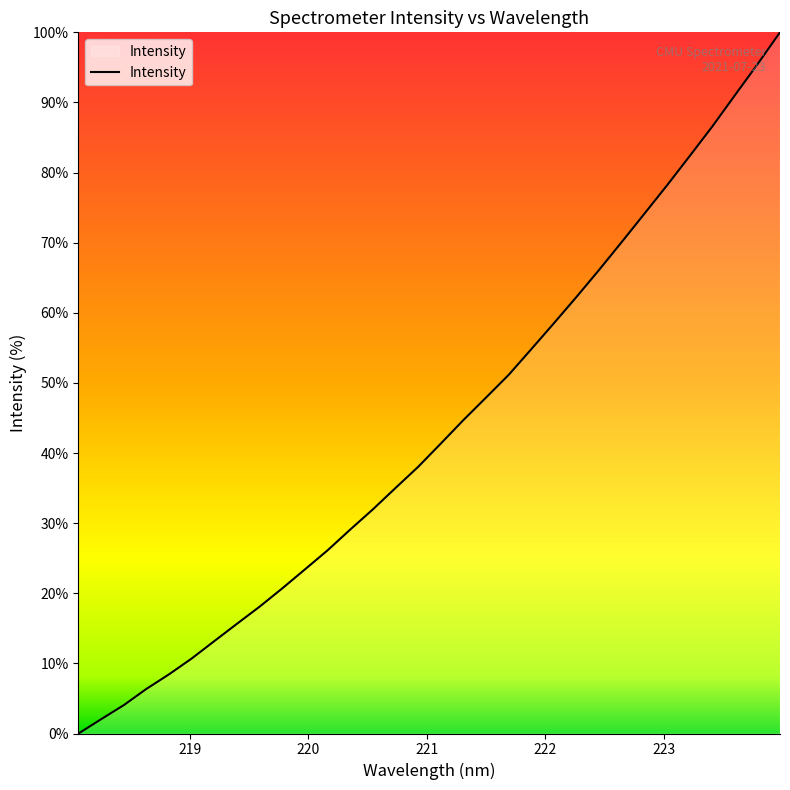

What is the difference between the maximum and minimum values?

100.0